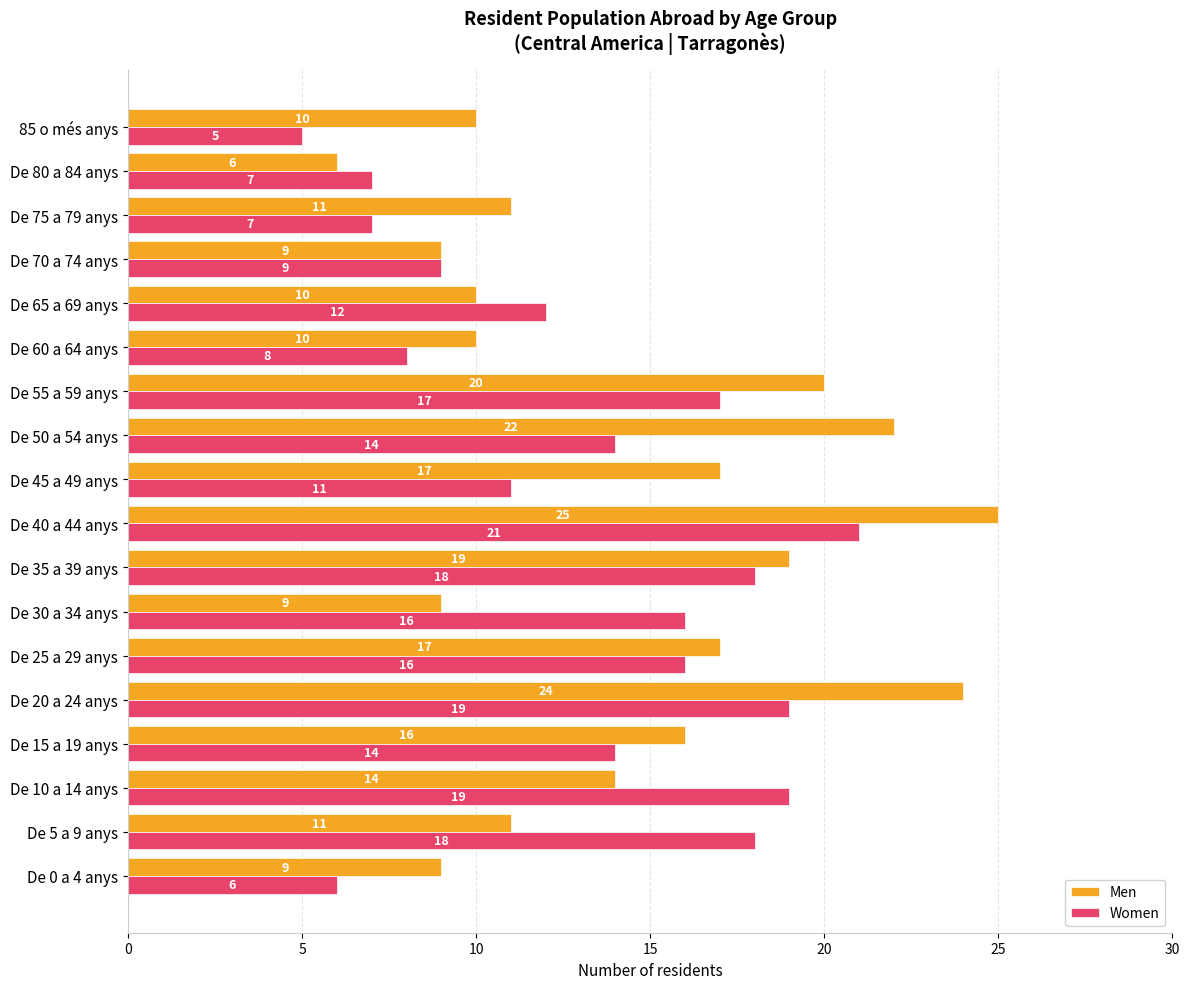

Where is Men nearest to the value 15?

De 10 a 14 anys